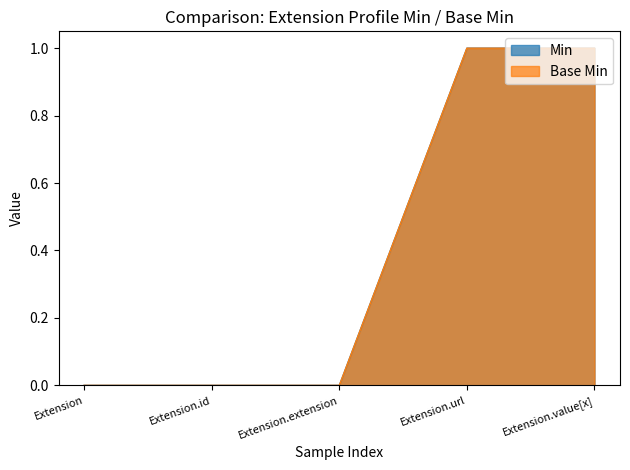

What is the label of the 5th point from the left?

Extension.value[x]